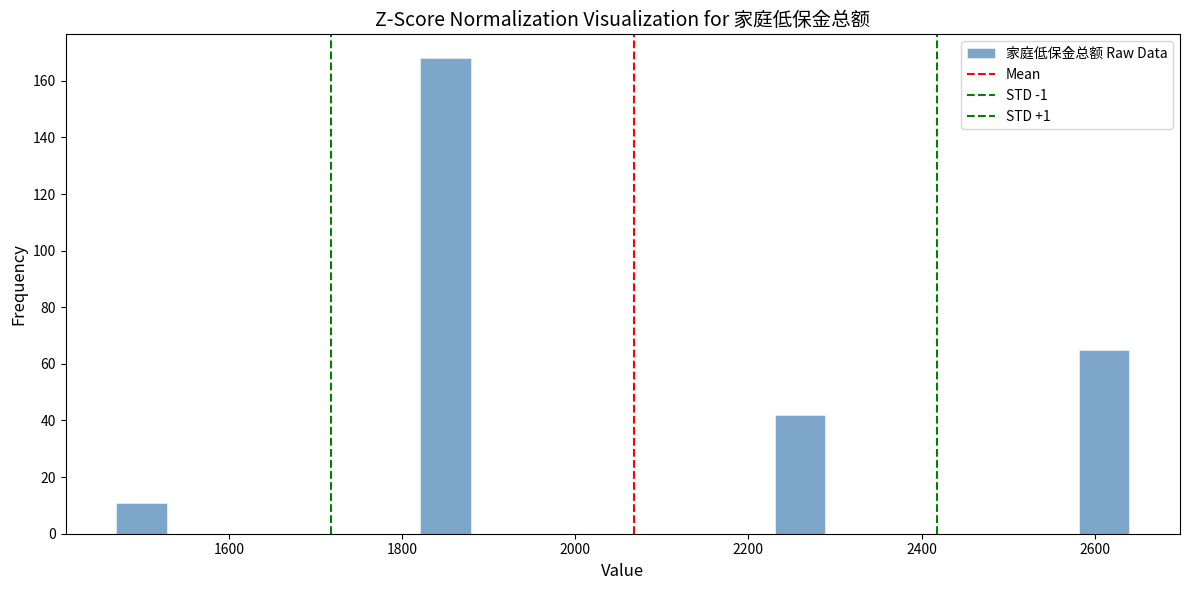

Around what value on the x-axis is the tallest bar? Give the approximate position of its centre, as read against the axis.

1860